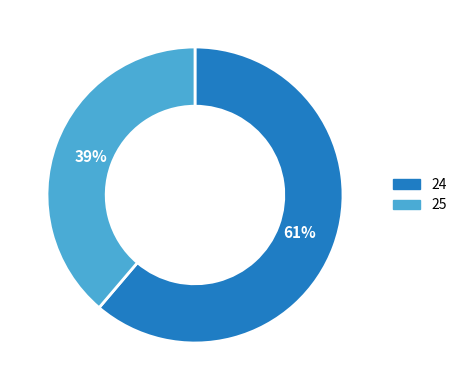

To the nearest percent, what portion does 24 represent?

61%